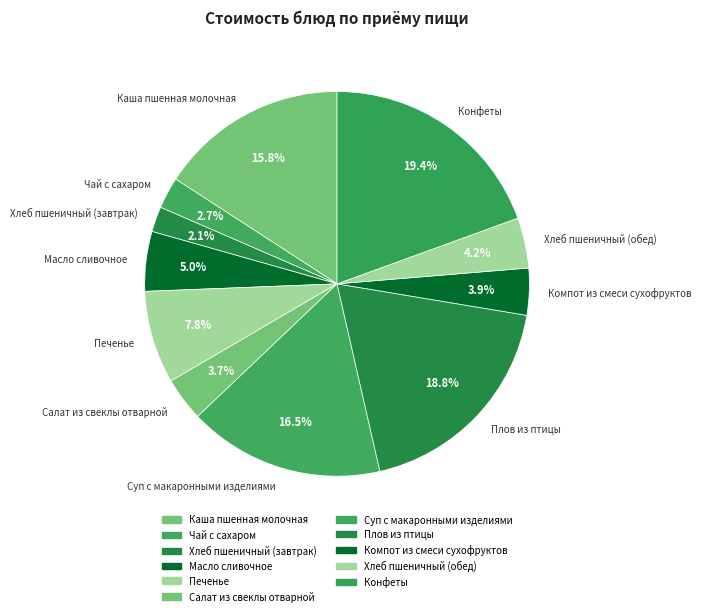

To the nearest percent, what is the average slice percentage?

9%